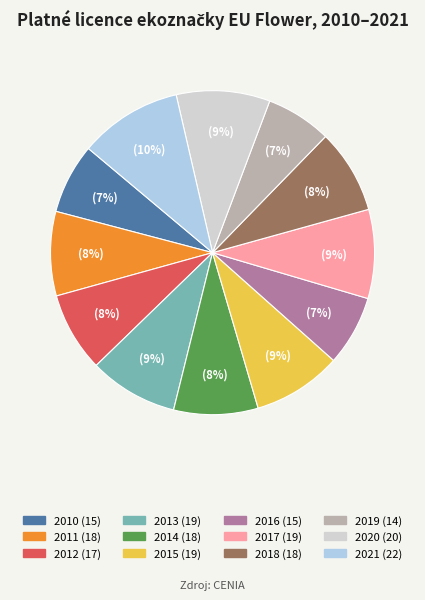

How many slices are in this pie chart?

12